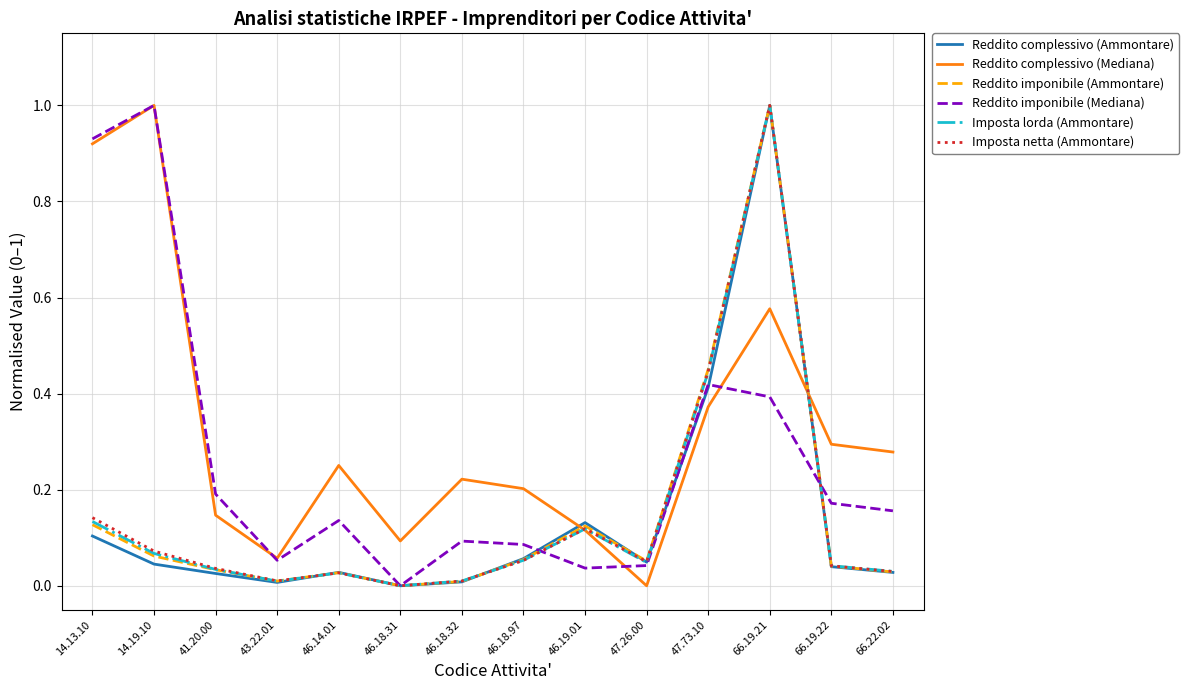

What is the highest value of the Reddito imponibile (Mediana) series?

1.0